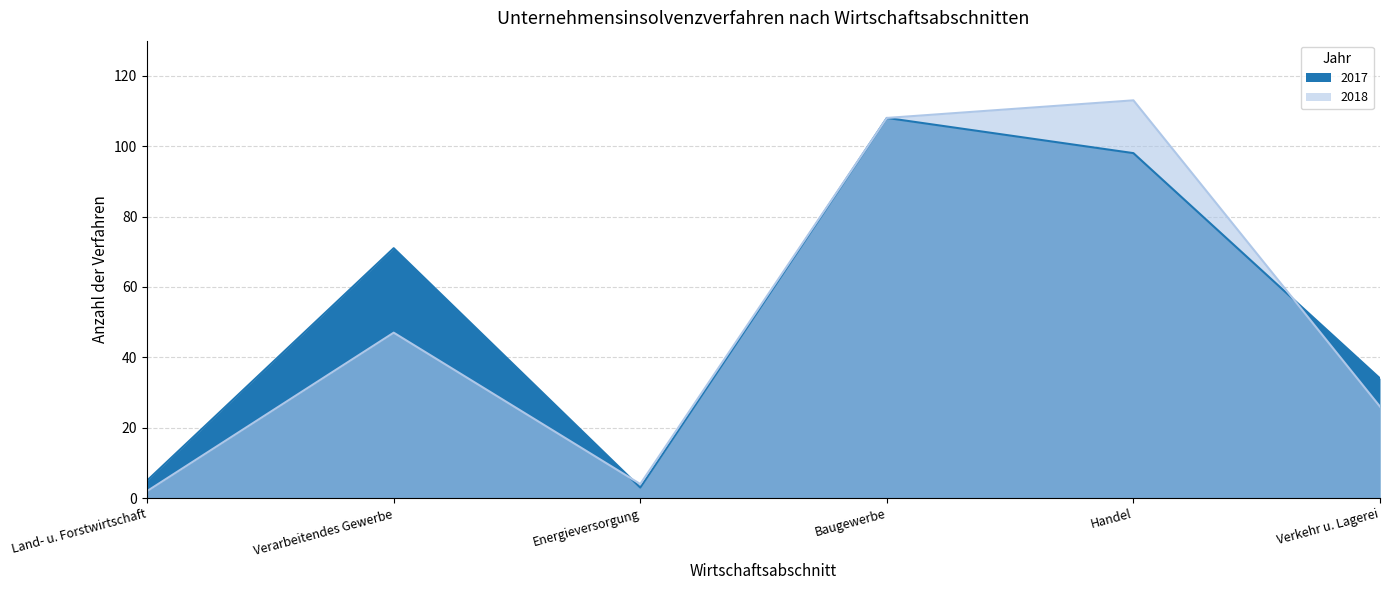

How many times do Insolvenzverfahren eröffnet and Insolvenzverfahren 2018 cross each other?

2